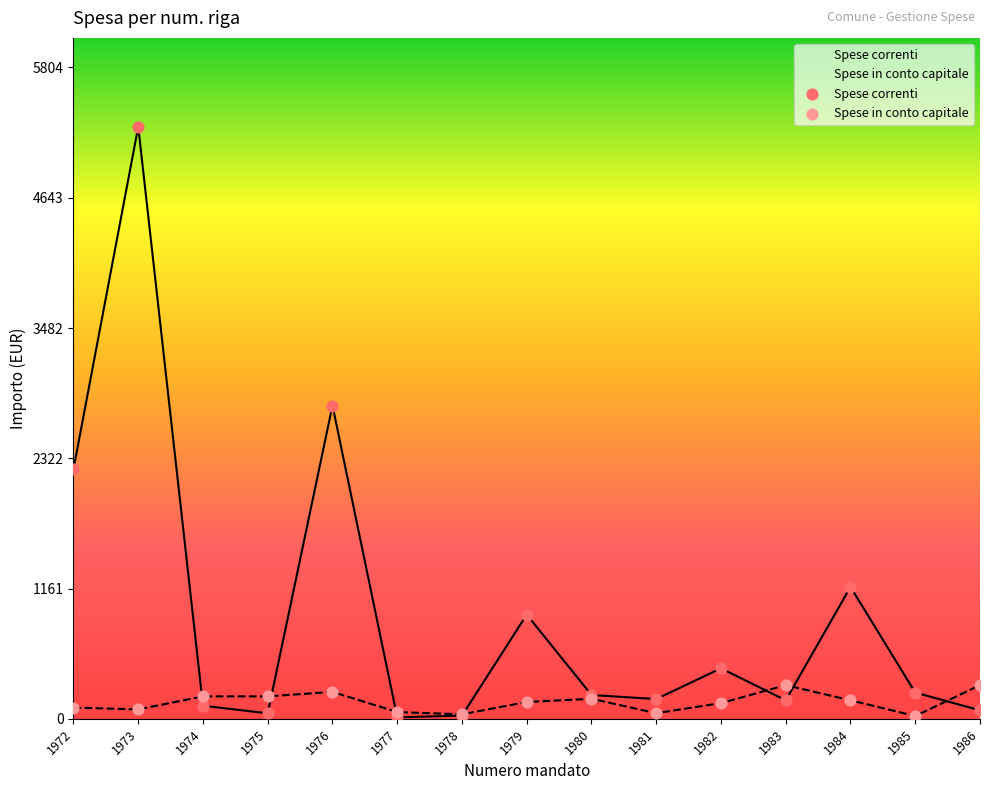

Which series has the widest spread of Y values?

Spese correnti